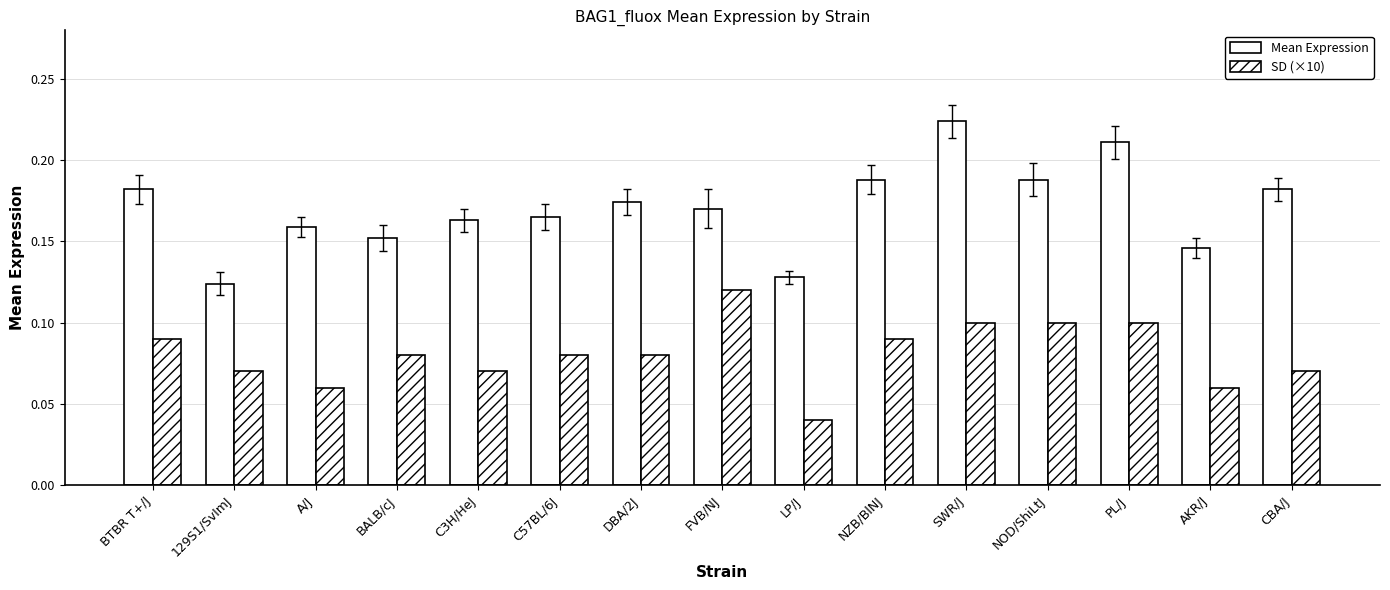

List the labels in order of SD (×10) value, largest first.

FVB/NJ, SWR/J, NOD/ShiLtJ, PL/J, BTBR T+/J, NZB/BlNJ, BALB/cJ, C57BL/6J, DBA/2J, 129S1/SvImJ, C3H/HeJ, CBA/J, A/J, AKR/J, LP/J